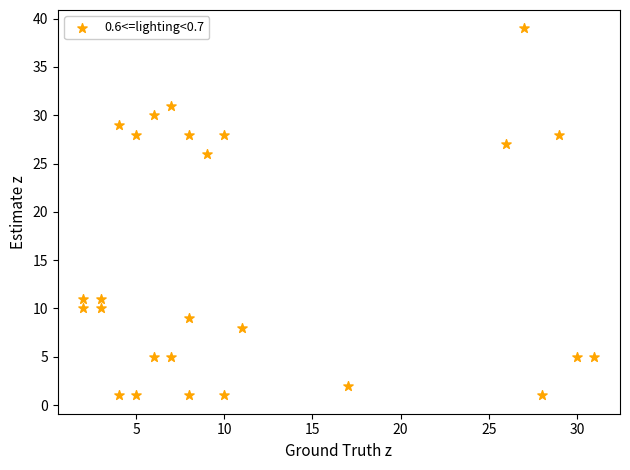

What is the range of Y values (max minus min)?

38